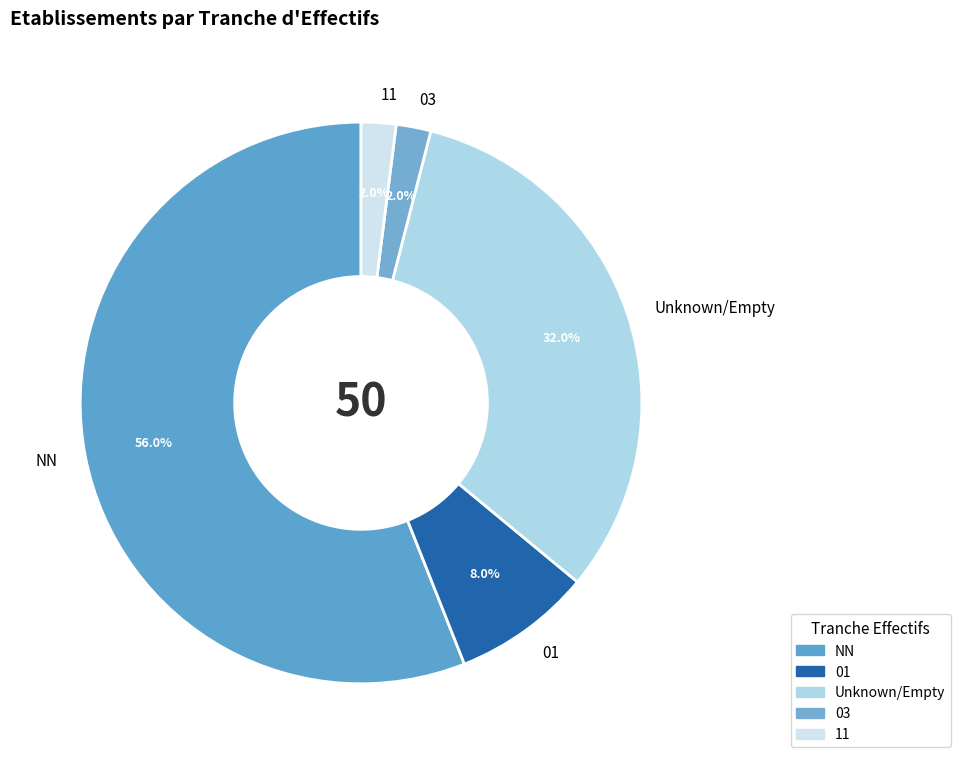

Which has a higher value, Unknown/Empty or 03?

Unknown/Empty